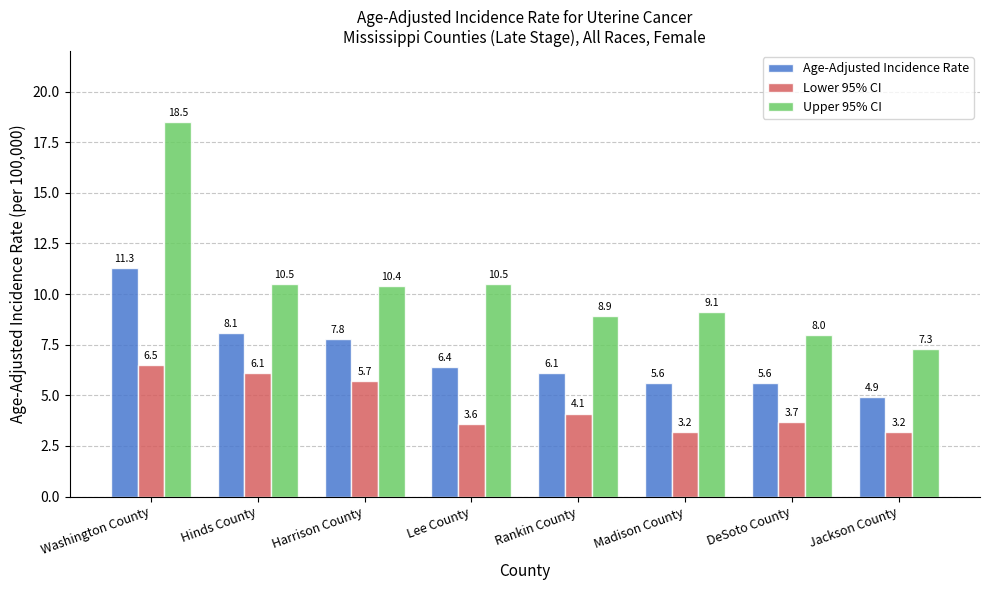

The value of Lower 95% CI at Jackson County is 1.6. True or false?

False